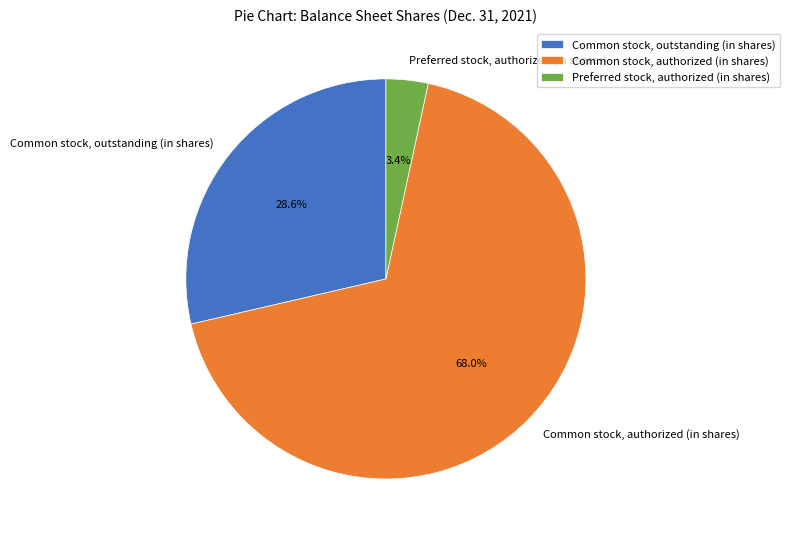

Which slice is the smallest?

Preferred stock, authorized (in shares)